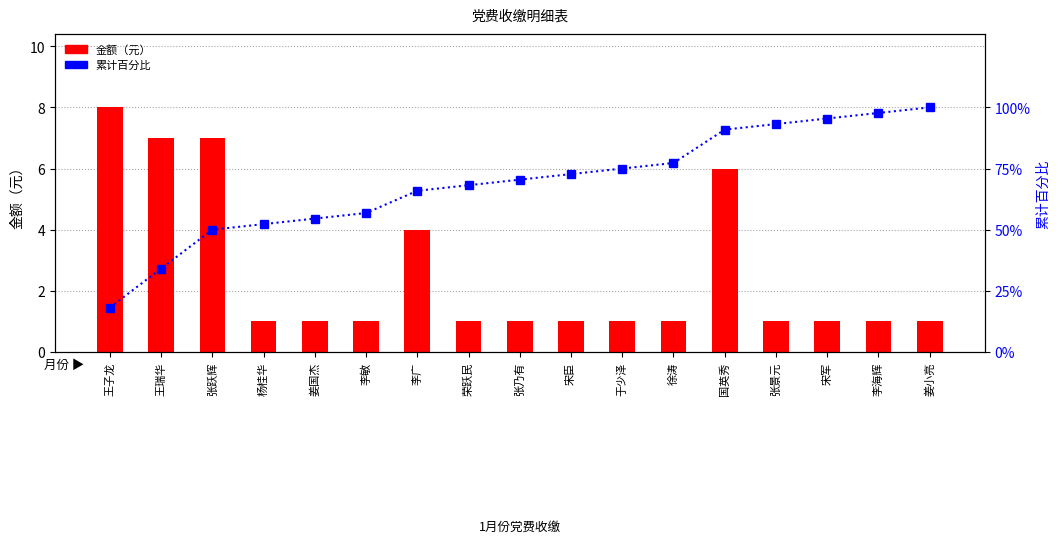

Reading left to right, list all the values displayed in this chart.

金额（元）: 8.0	7.0	7.0	1.0	1.0	1.0	4.0	1.0	1.0	1.0	1.0	1.0	6.0	1.0	1.0	1.0	1.0
累计百分比: 18.2	34.1	50.0	52.3	54.5	56.8	65.9	68.2	70.5	72.7	75.0	77.3	90.9	93.2	95.5	97.7	100.0